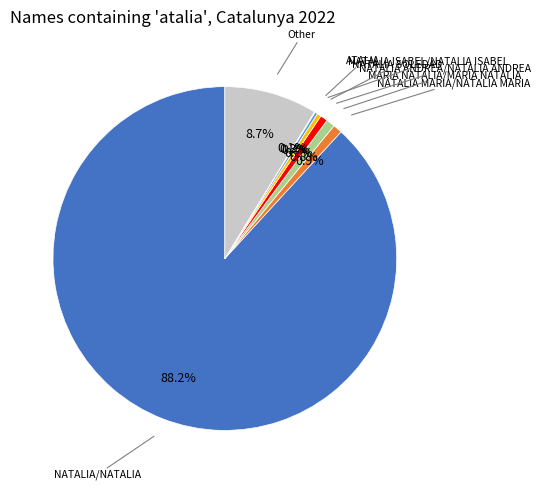

Is there a majority slice in this chart?

Yes